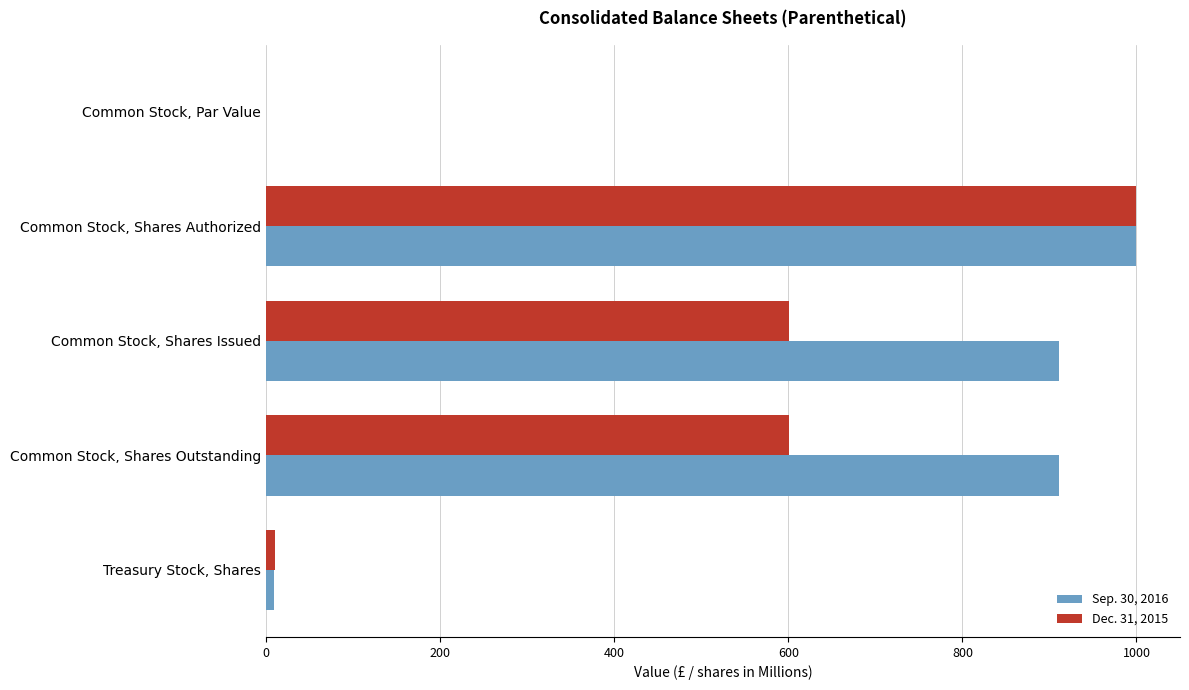

The value of Dec. 31, 2015 at Common Stock, Shares Authorized is 677.5. True or false?

False